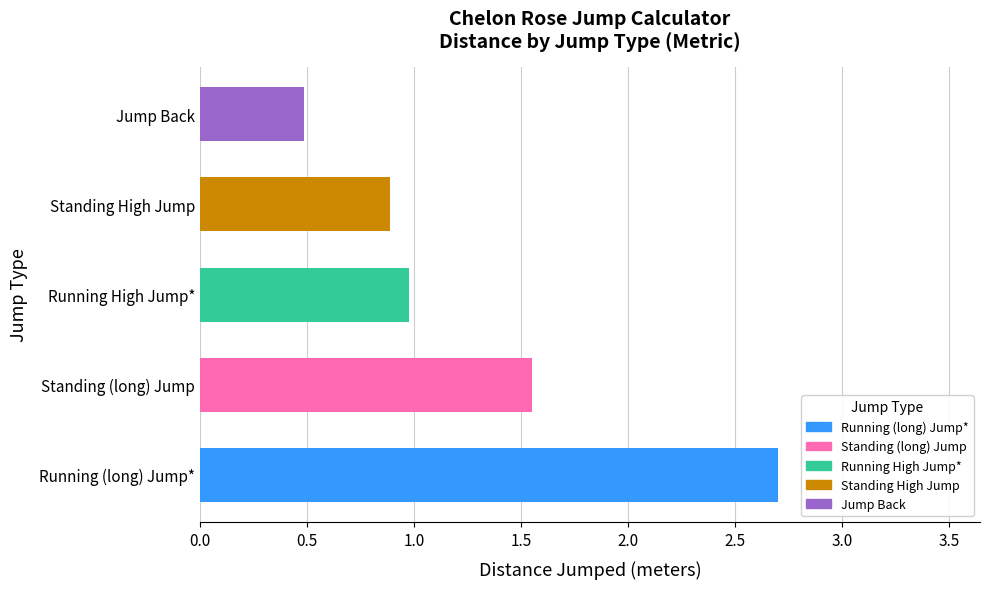

Does the chart contain any negative values?

No